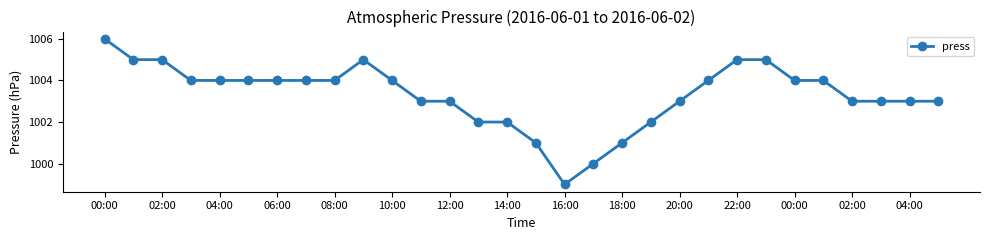

What is the sum of all values?

30099